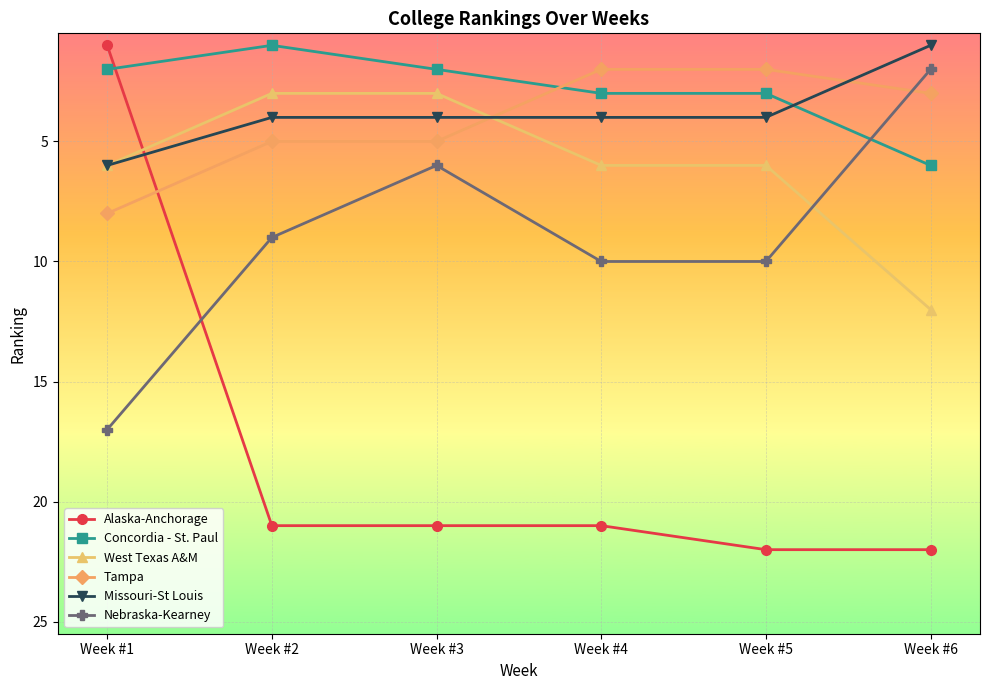

Is the value of Concordia - St. Paul at Week #2 greater than the value of Nebraska-Kearney at Week #6?

No